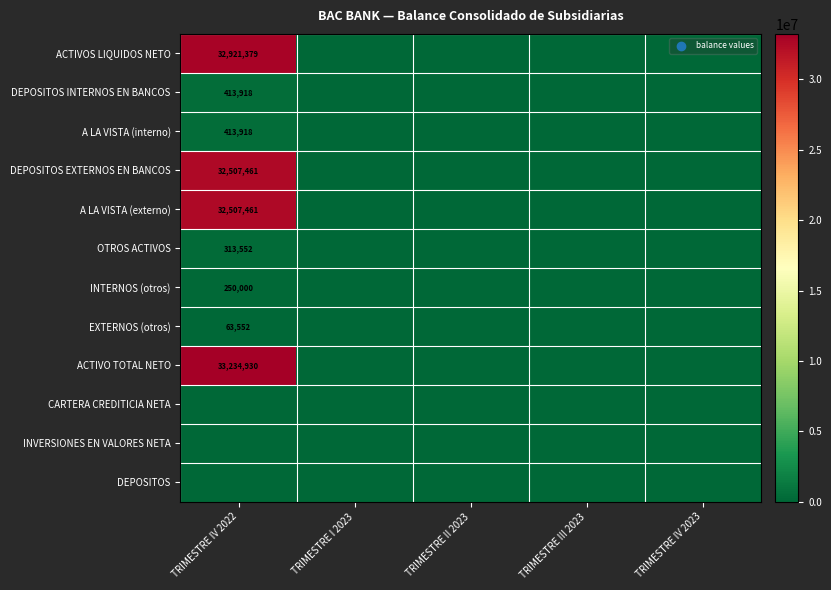

Count the number of data series in this chart.

12